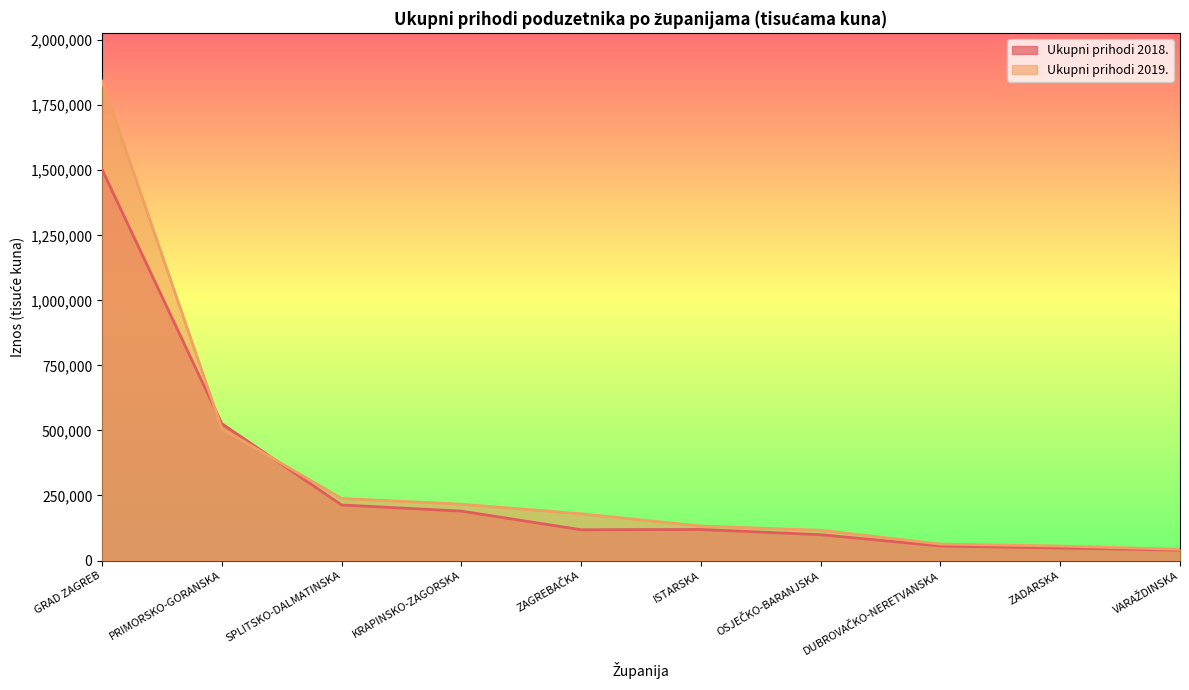

After their last crossing, which series has the higher values: Ukupni prihodi 2018. or Ukupni prihodi 2019.?

Ukupni prihodi 2019.